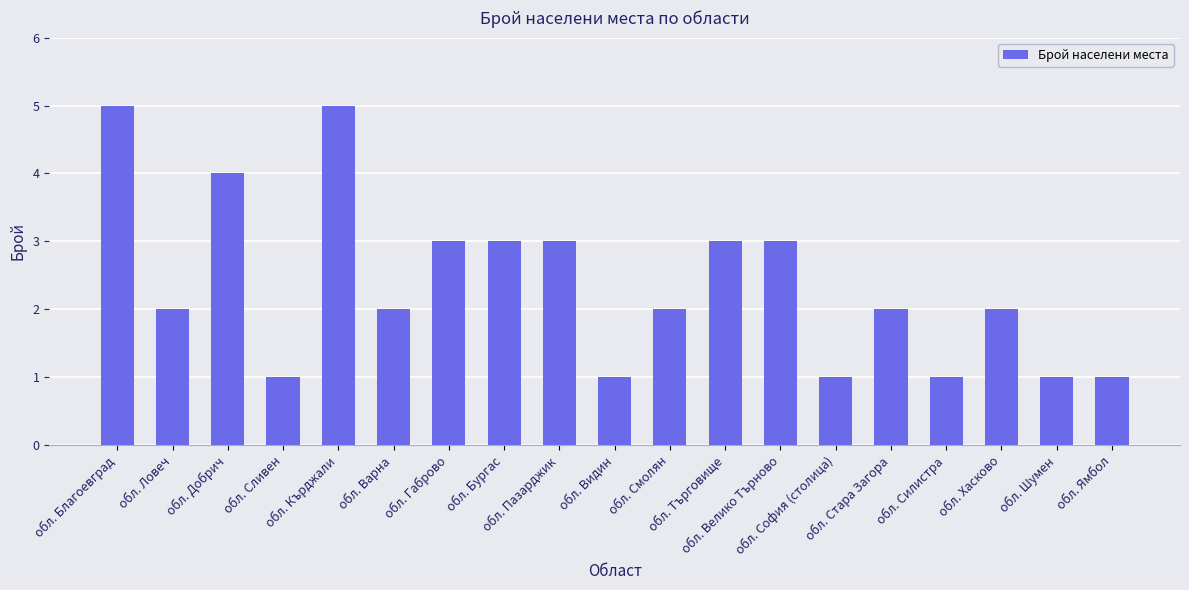

What position from the left is обл. София (столица)?

14